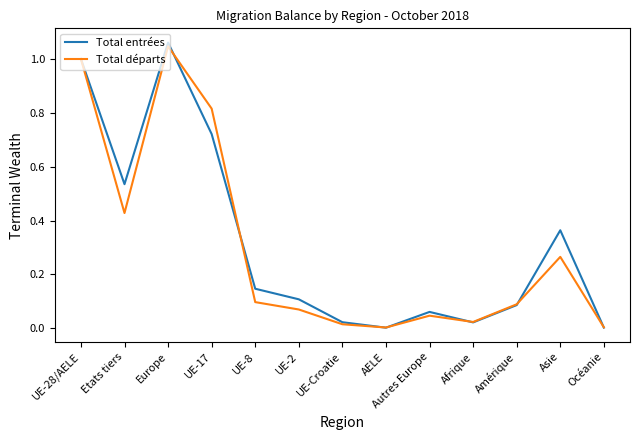

True or false: Total entrées has more than 2 points higher than both neighbors.

True